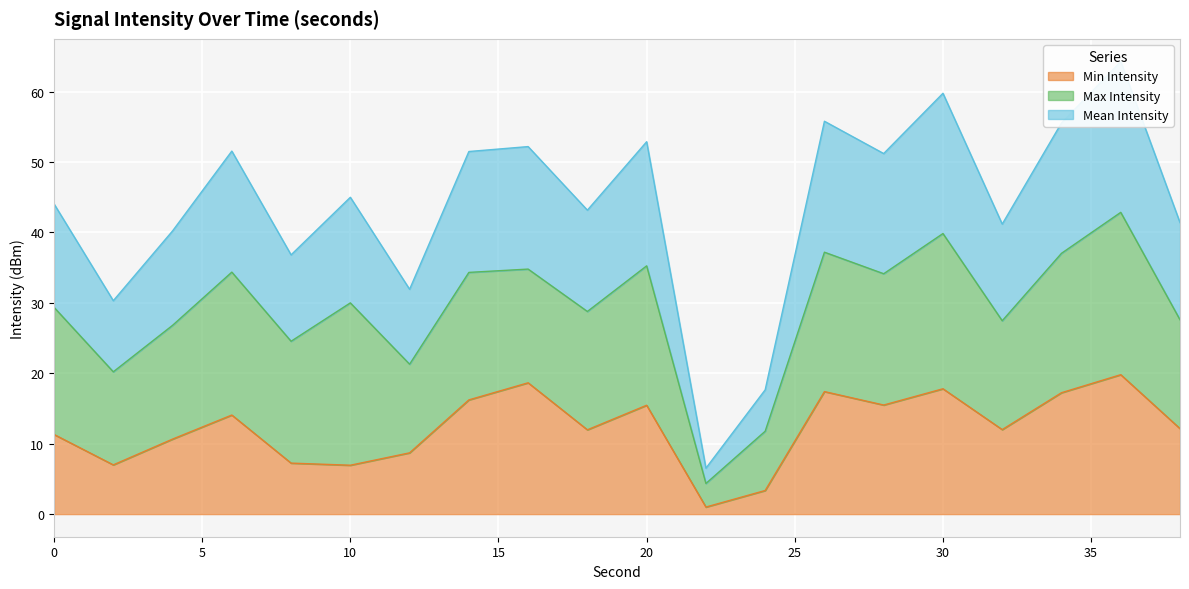

How many data points in Min Intensity are less than 12?

9